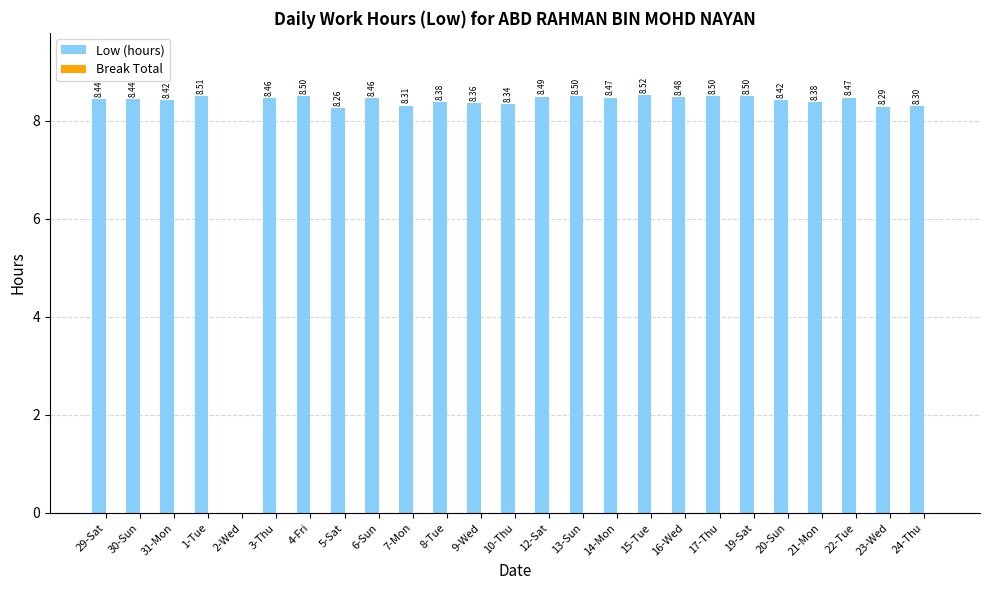

What is the sum of all values?

202.2